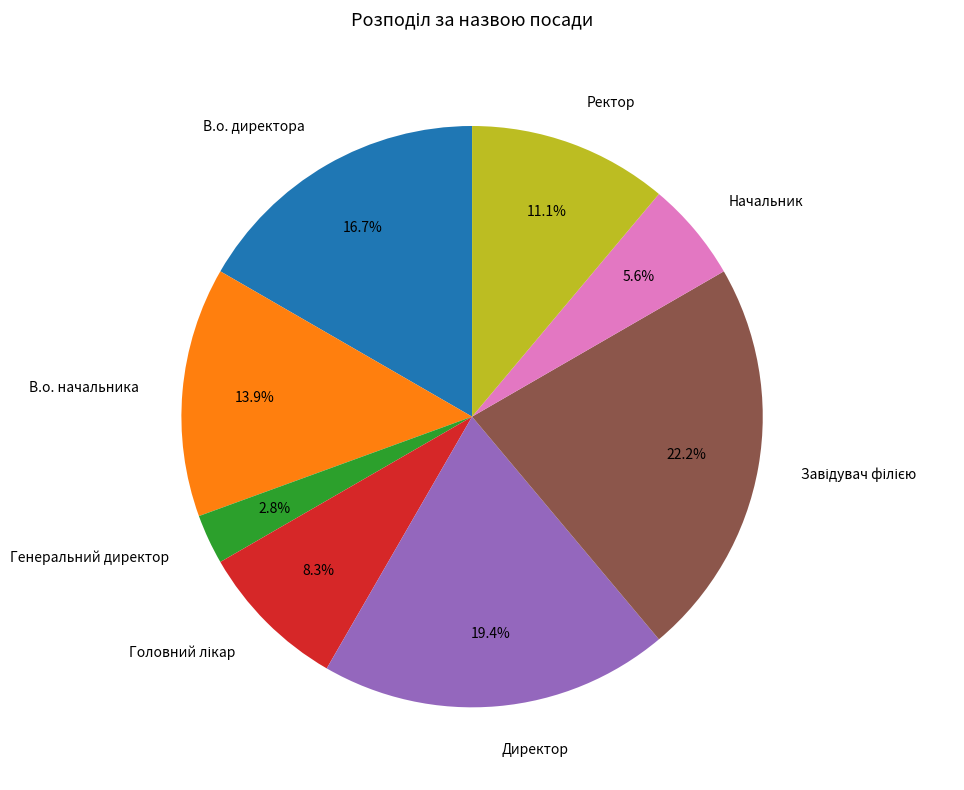

Approximately how many times larger is the value at Начальник compared to В.о. директора?

0.3